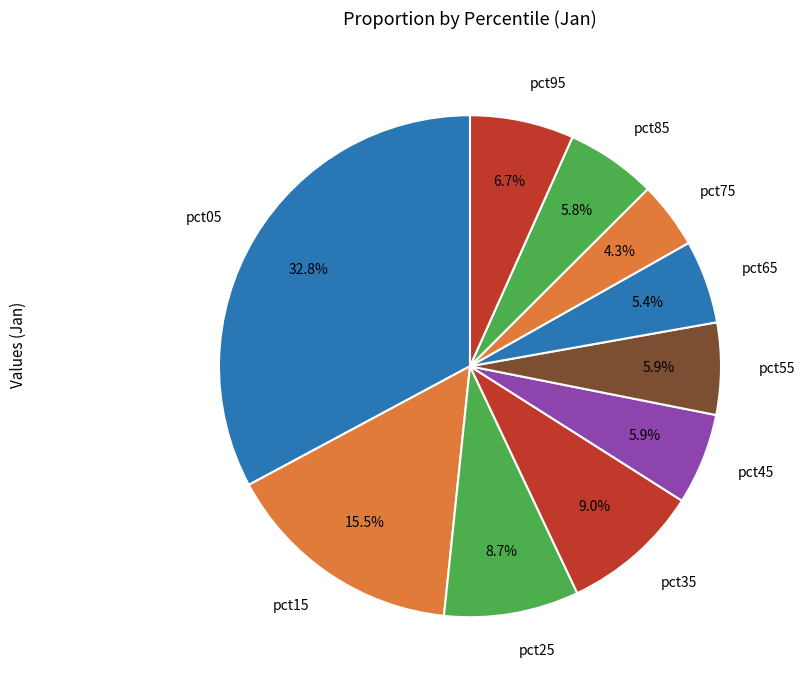

Does pct25 account for over 50% of the chart?

No